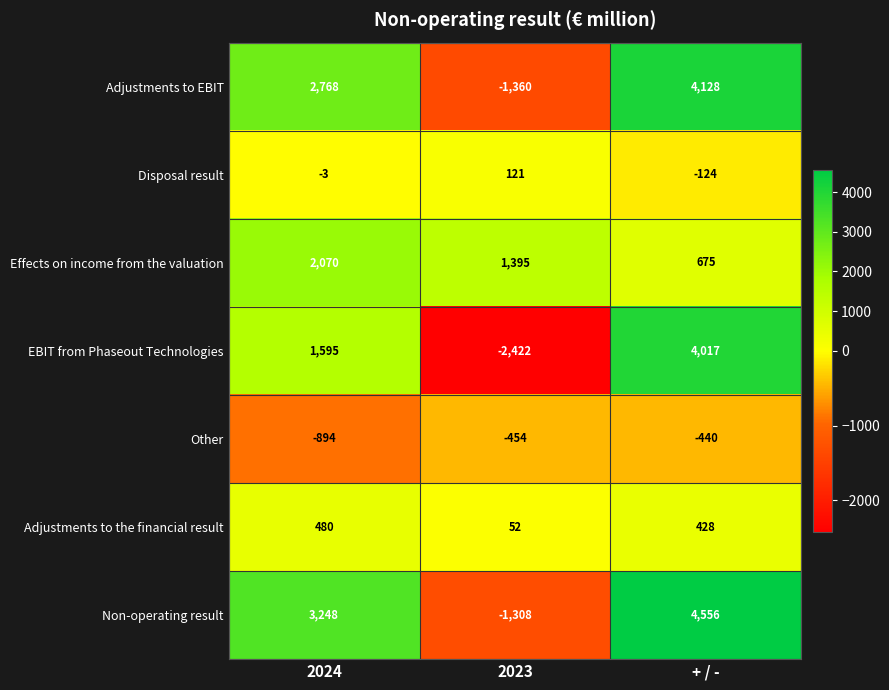

What is the smallest value displayed?

-2422